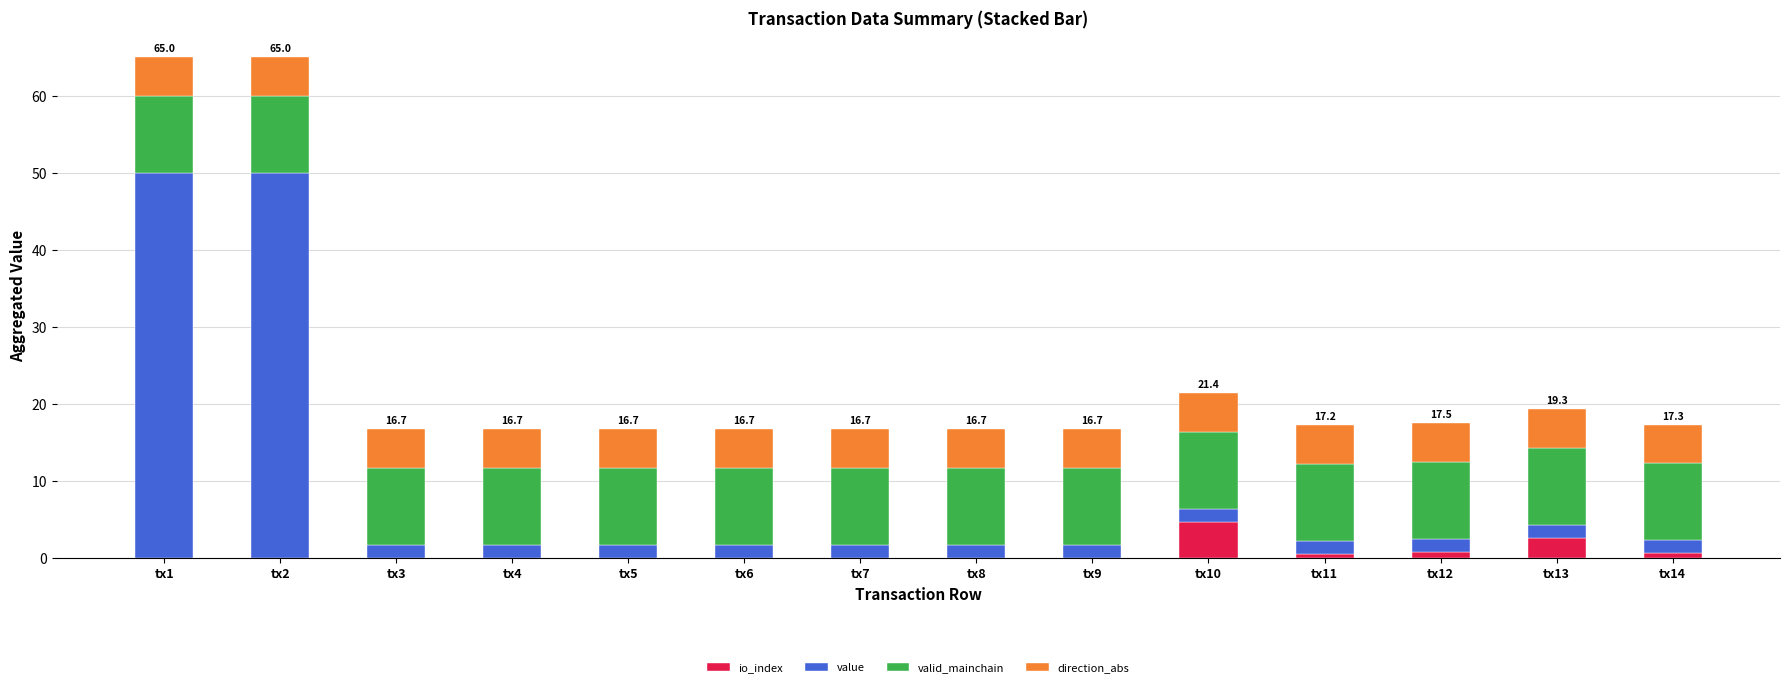

At which label does io_index reach its peak?

tx10